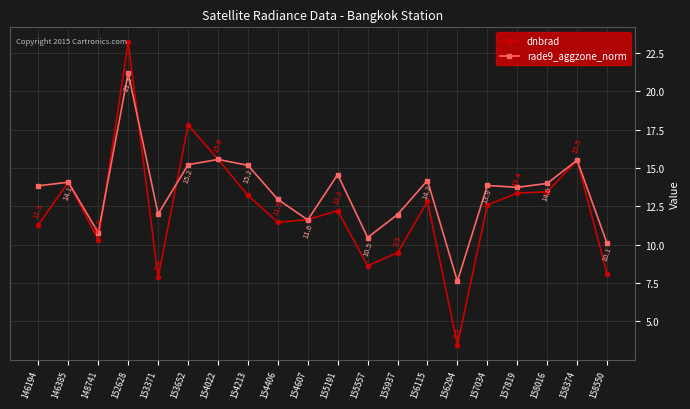

How many series are shown in this chart?

2